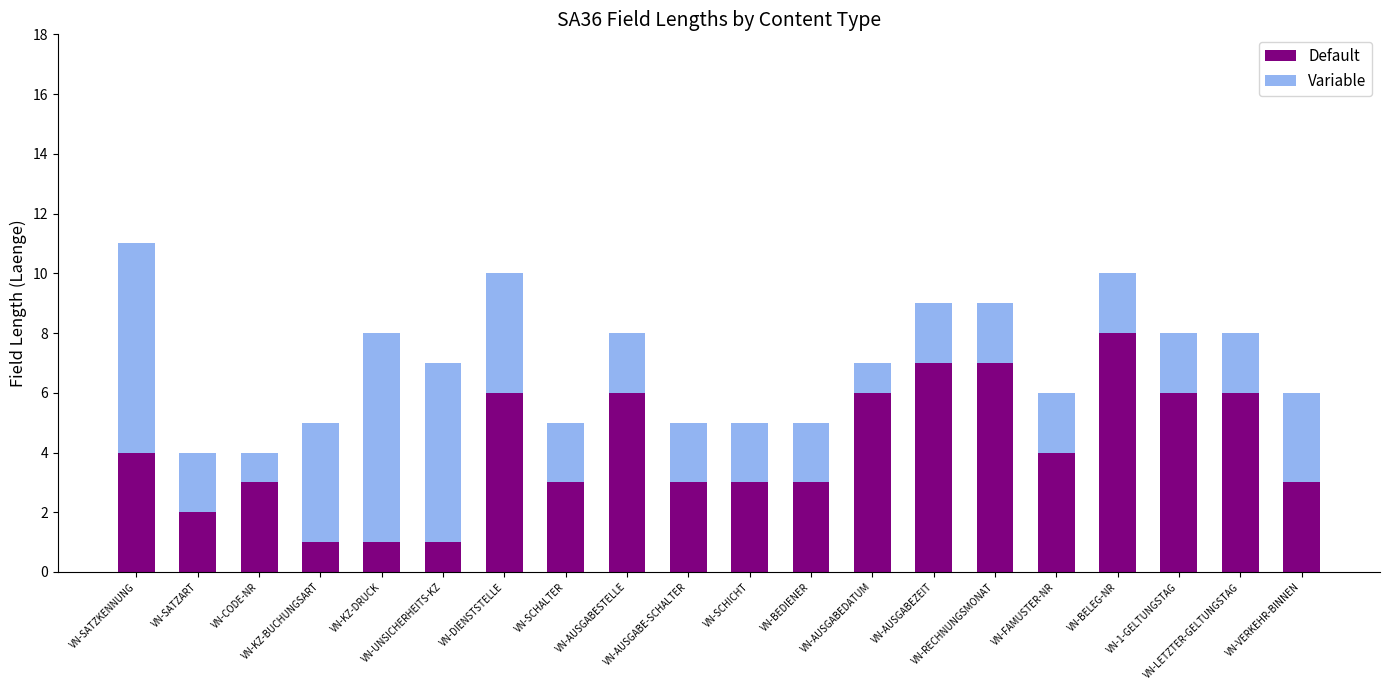

Does the chart contain any negative values?

No